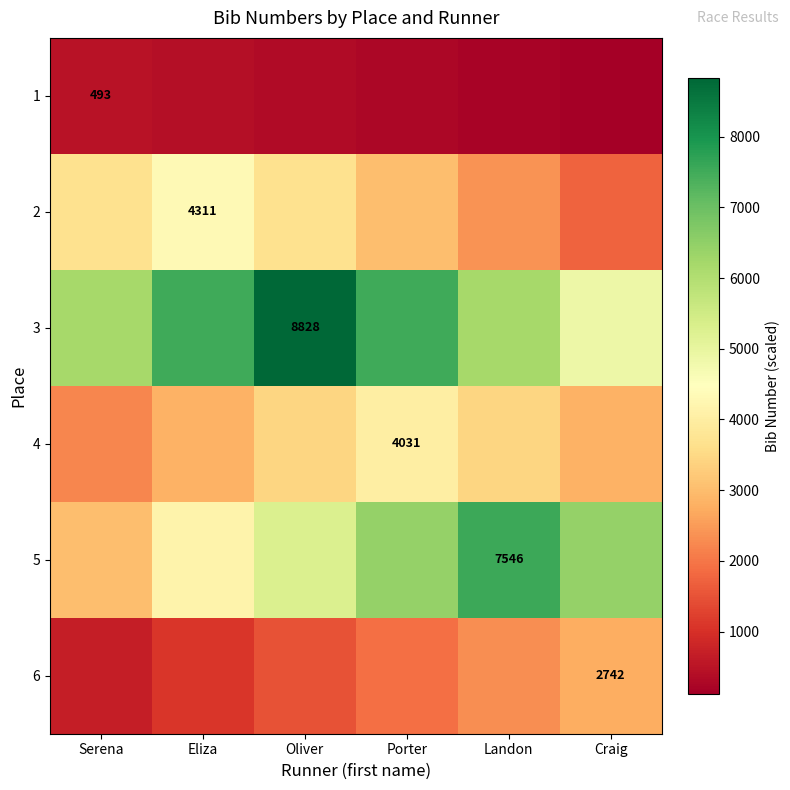

Rank the categories by 1 value from lowest to highest.

Craig, Landon, Porter, Oliver, Eliza, Serena